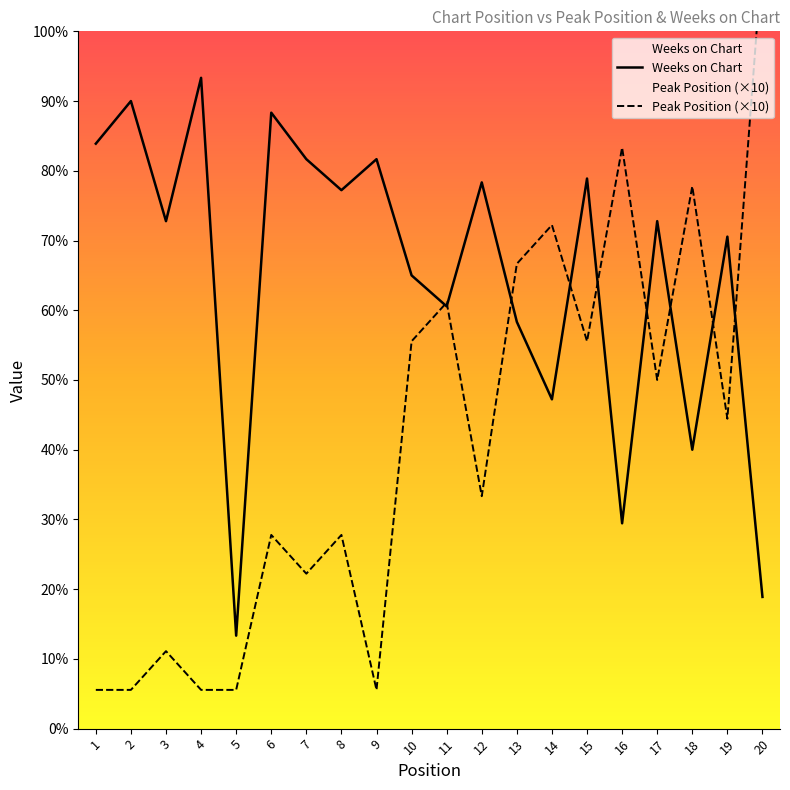

True or false: Weeks on Chart and Peak Position cross at least once.

True